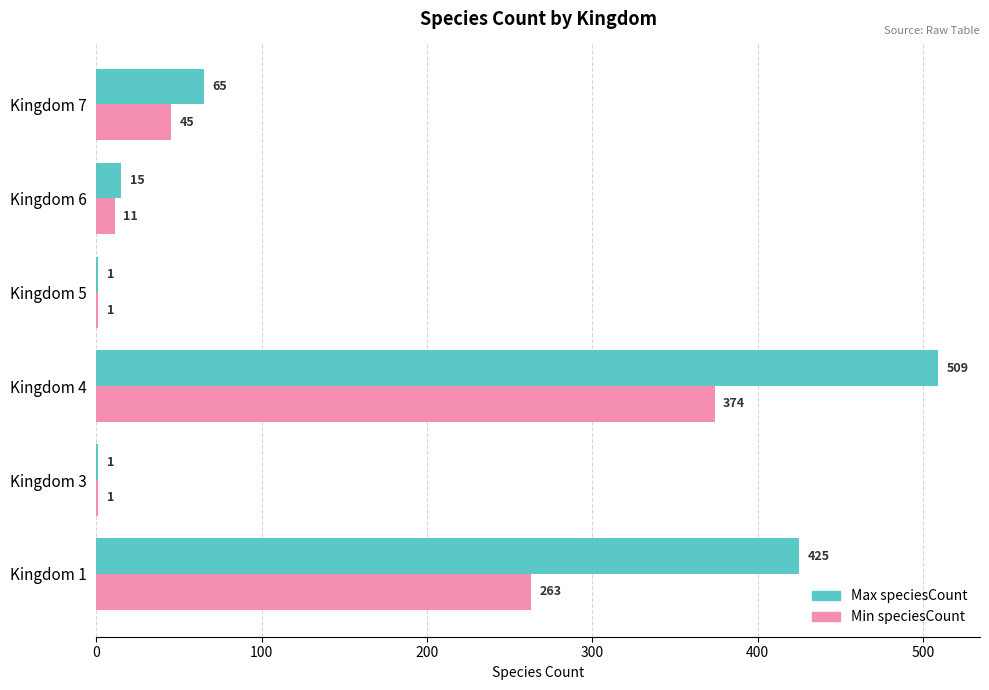

Between Kingdom 3 and Kingdom 6, which series saw the biggest shift?

Max speciesCount